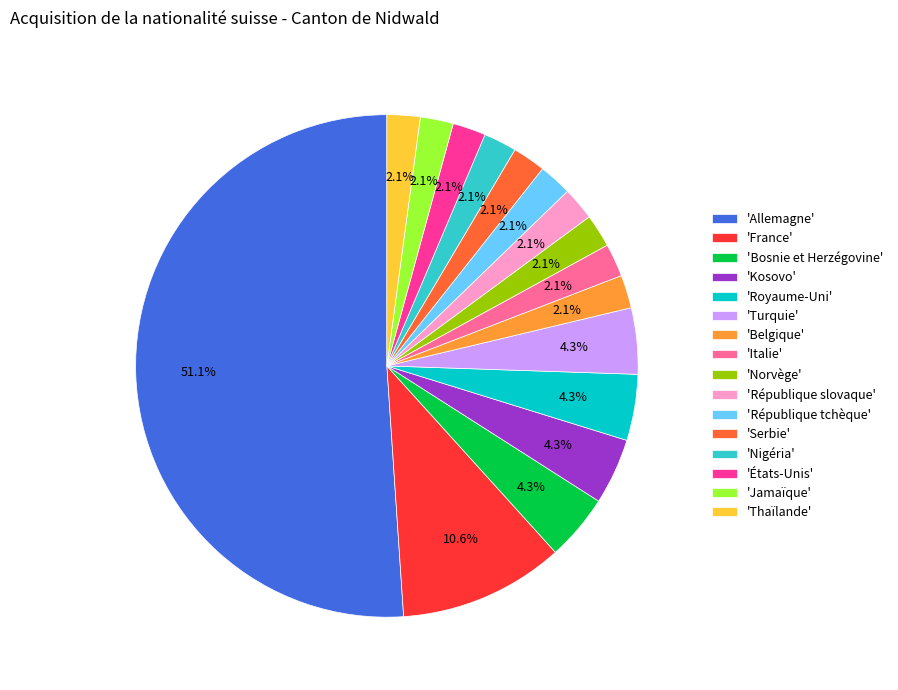

How many slices are in this pie chart?

16